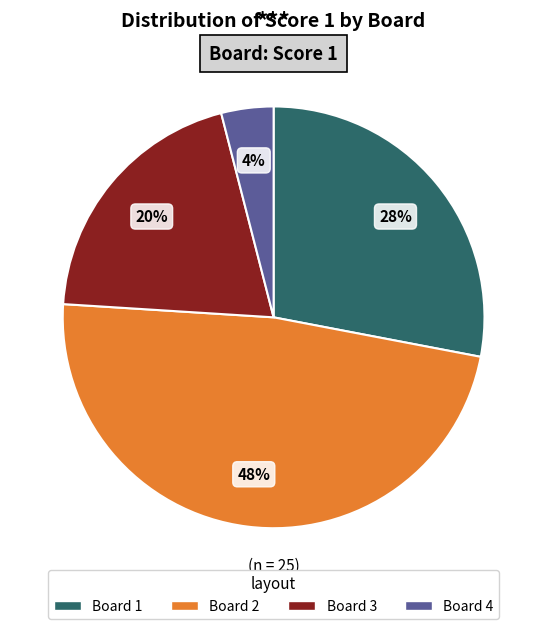

True or false: Board 4 accounts for 4% of the total.

True